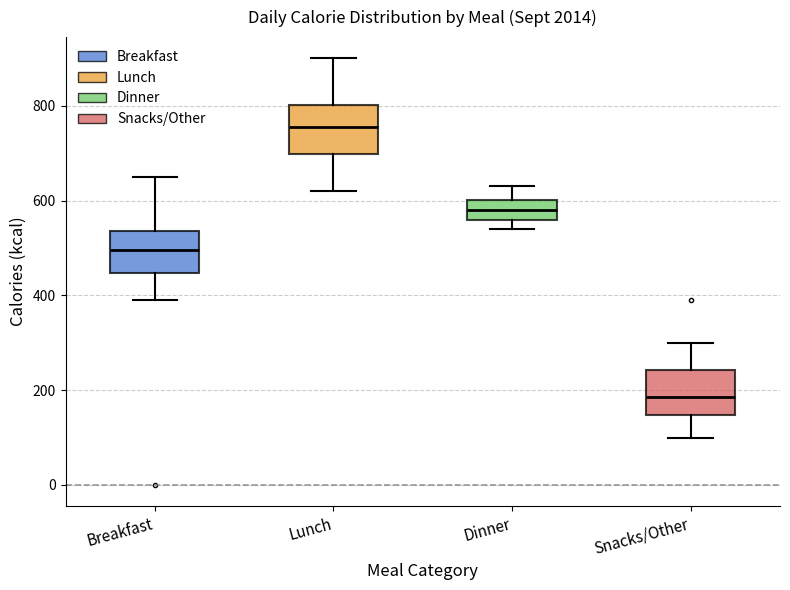

Reading left to right, read every box against the y-axis: the position of its median line, the range the box covers, and the ends of its whiskers. The values are not printed on the chart, so give them approximately, as read against the axis.

Breakfast: median 500, box 440 to 540, whiskers 400 to 660
Lunch: median 760, box 700 to 800, whiskers 620 to 900
Dinner: median 580, box 560 to 600, whiskers 540 to 640
Snacks/Other: median 180, box 140 to 240, whiskers 100 to 300